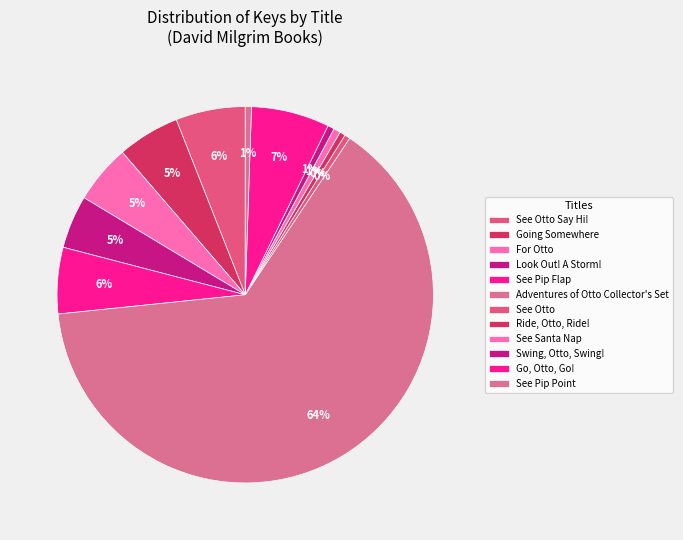

To the nearest percent, what portion does See Pip Point represent?

1%